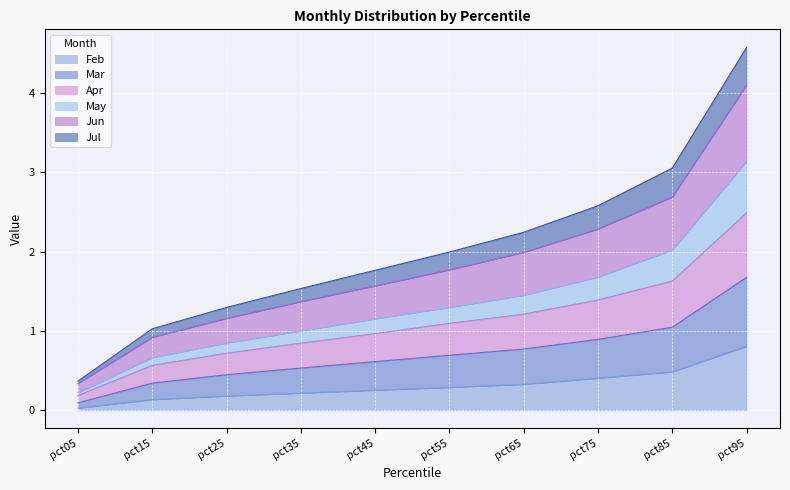

What is the total value across all series at pct25?

1.3